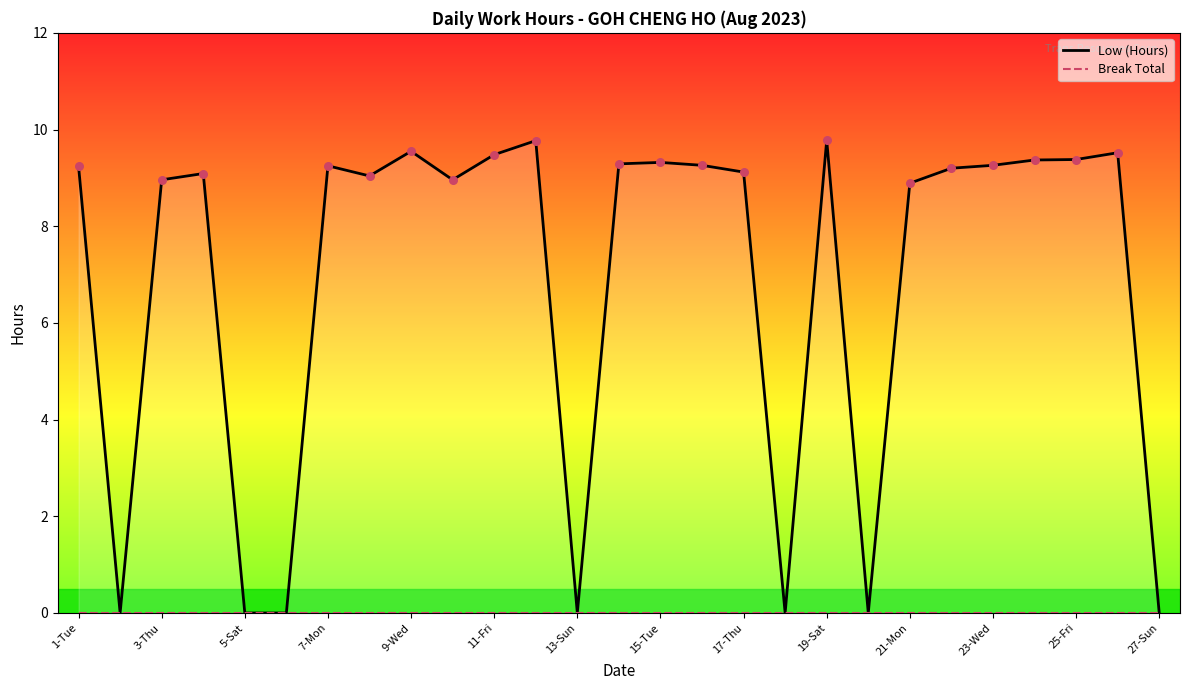

At which category is the sum across all series the highest?

19-Sat